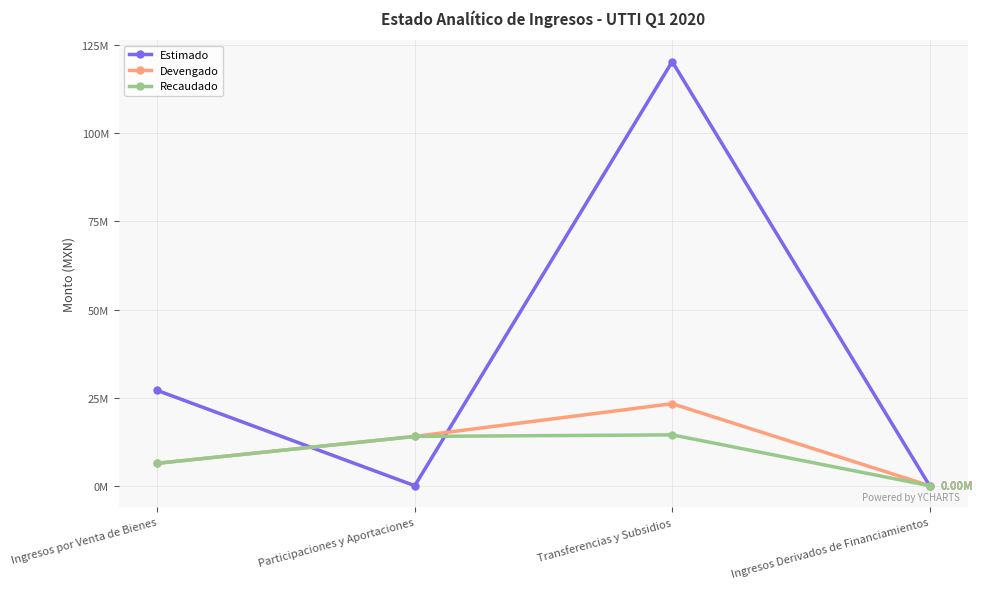

Which series changed the most between Ingresos por Venta de Bienes and Transferencias y Subsidios?

Estimado